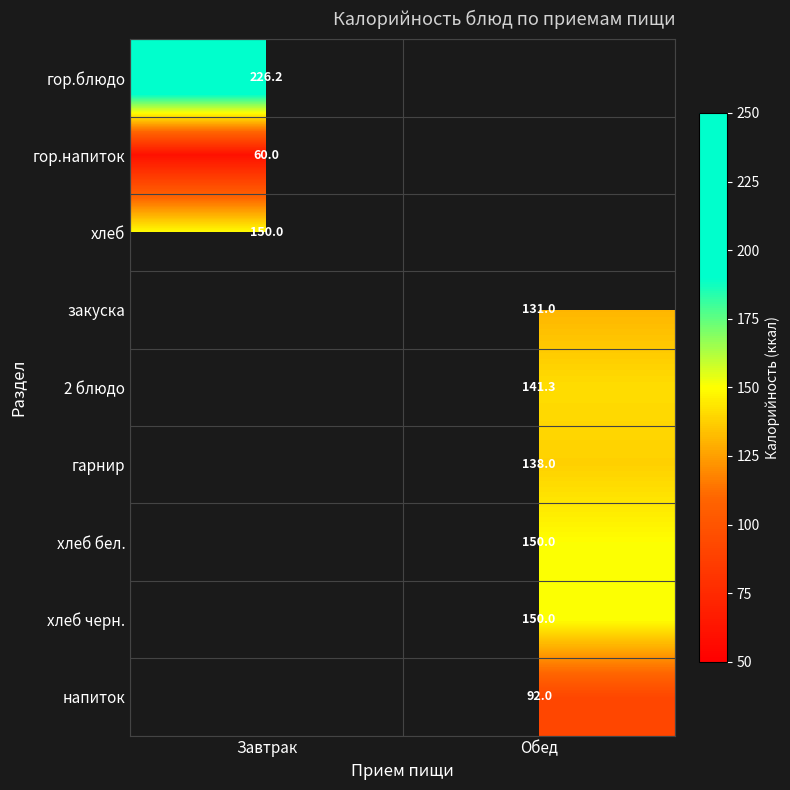

How many data points does each series have?

2